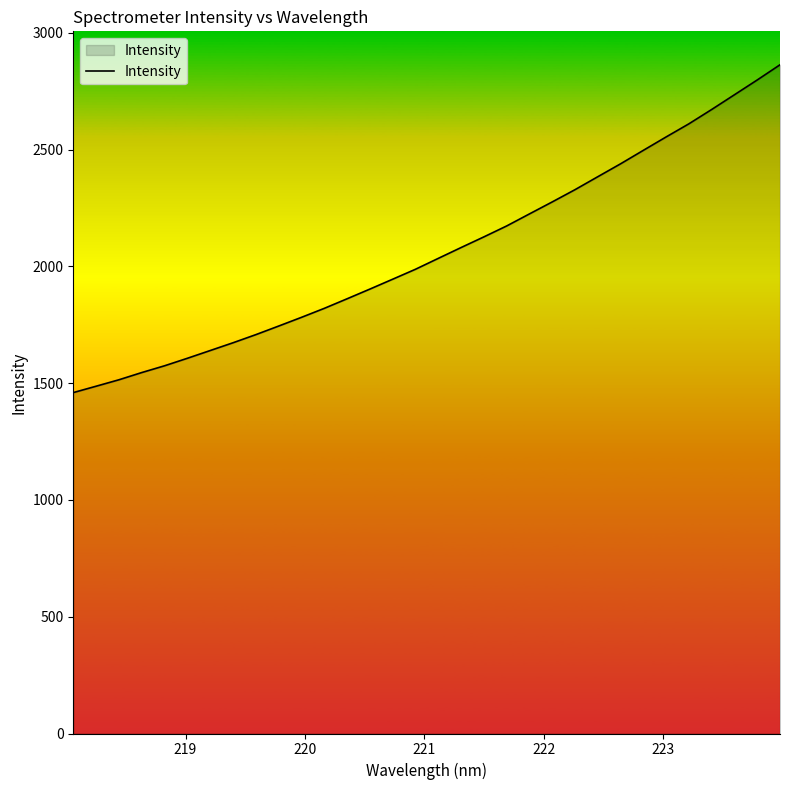

What is the difference between the maximum and minimum values?

1403.6